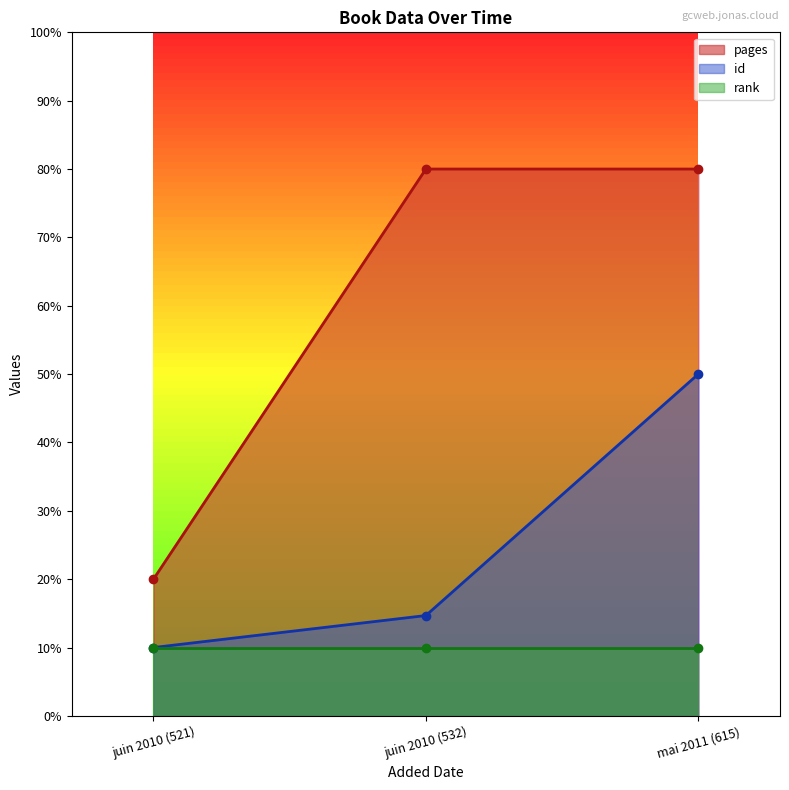

At which label does id reach its minimum?

juin 2010 (521)